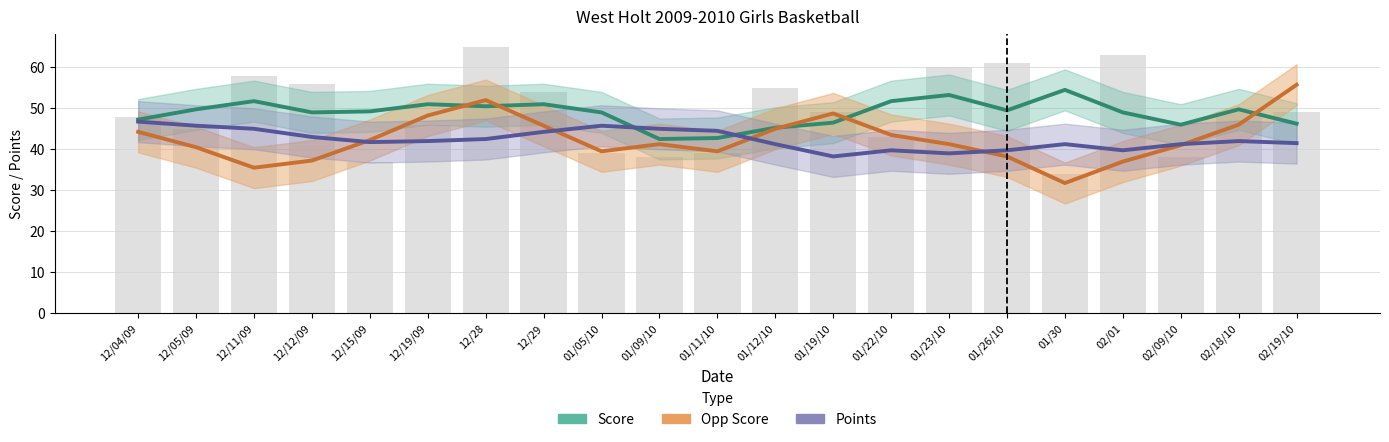

What position from the left is 02/09/10?

19